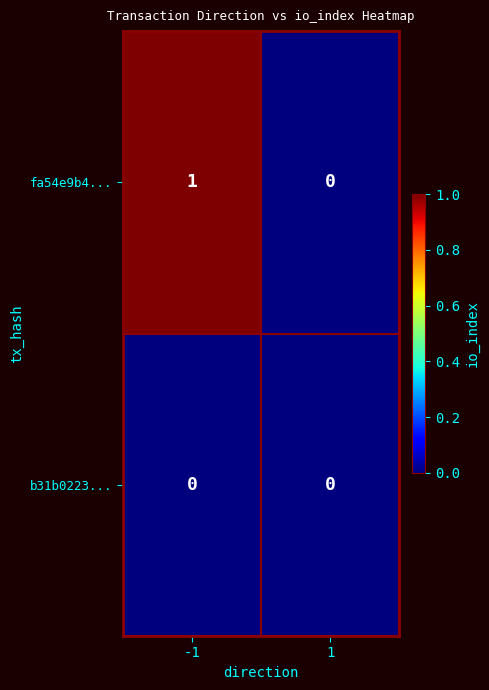

Which series has the largest total across all categories?

fa54e9b4...